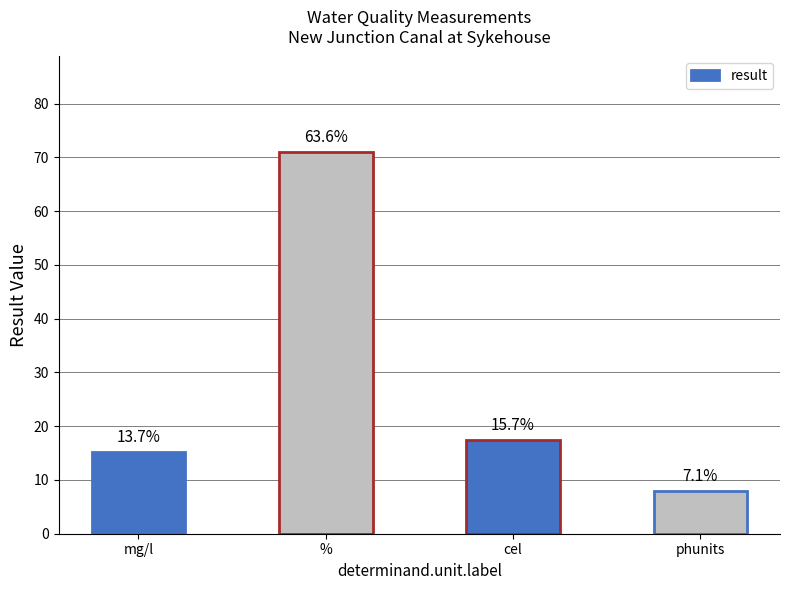

What is the label of the 2nd bar from the left?

%